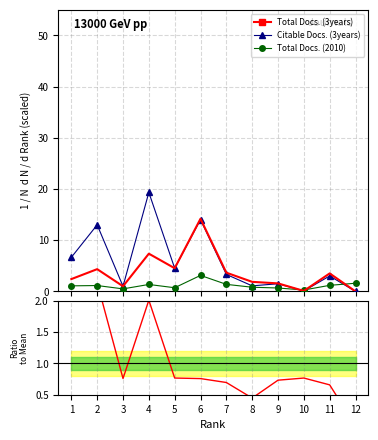

At which label does Total Docs. (3years) first exceed 3?

2